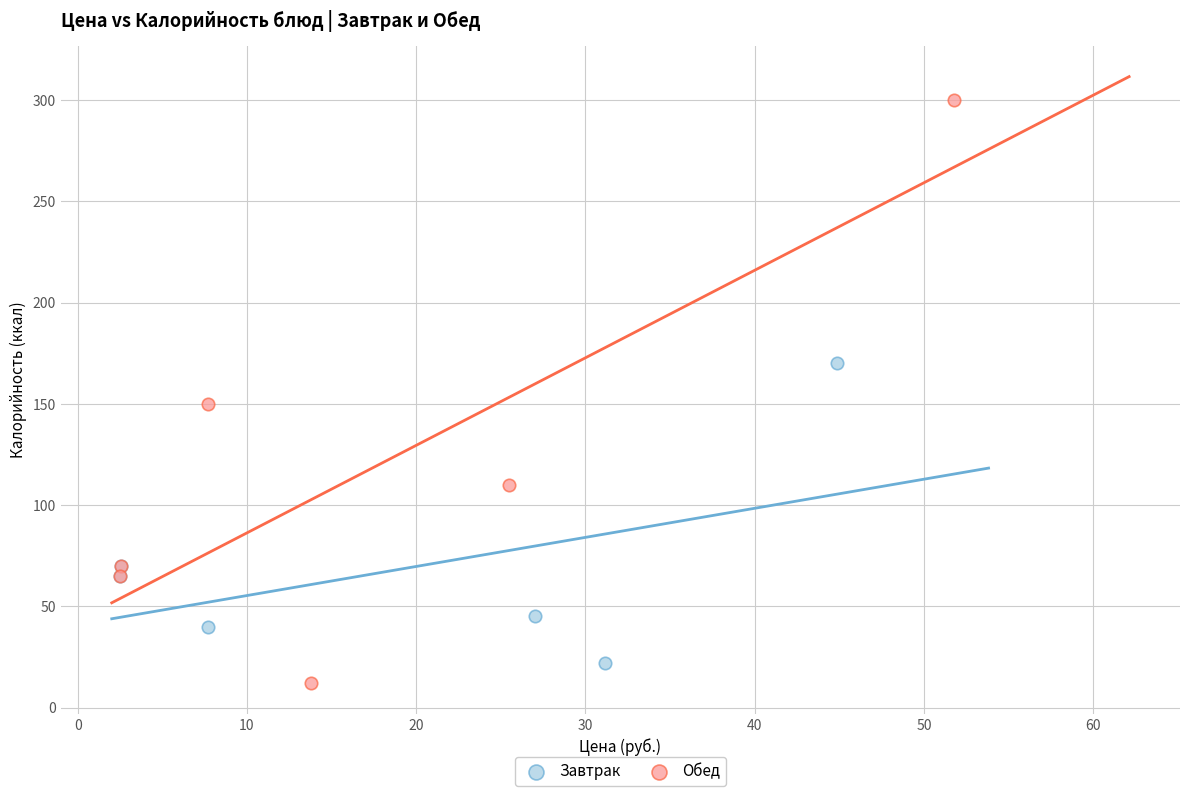

Which series has the largest Y range (max minus min)?

Обед